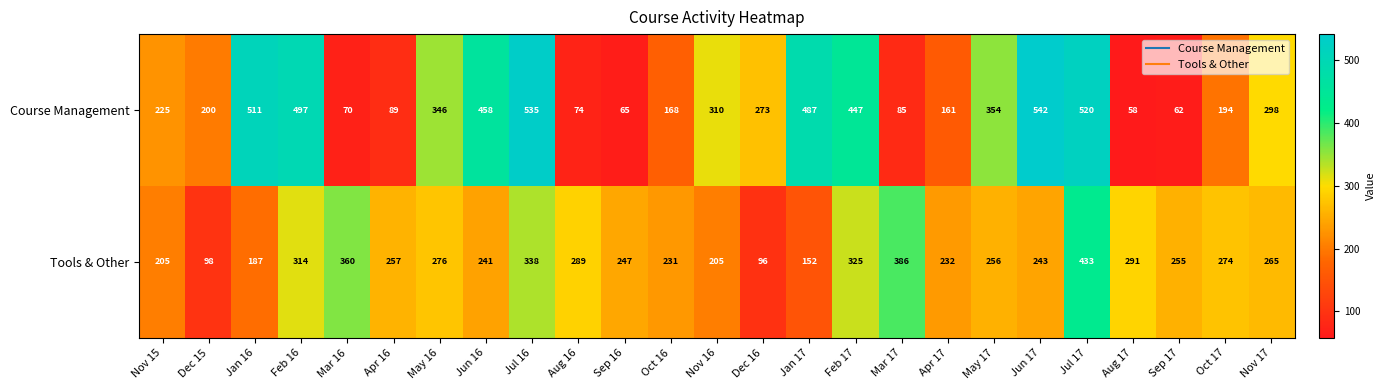

The value of Tools & Other at Oct 17 is 274. True or false?

True